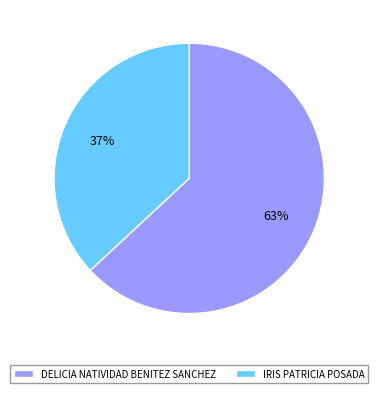

Does IRIS PATRICIA POSADA account for over 50% of the chart?

No